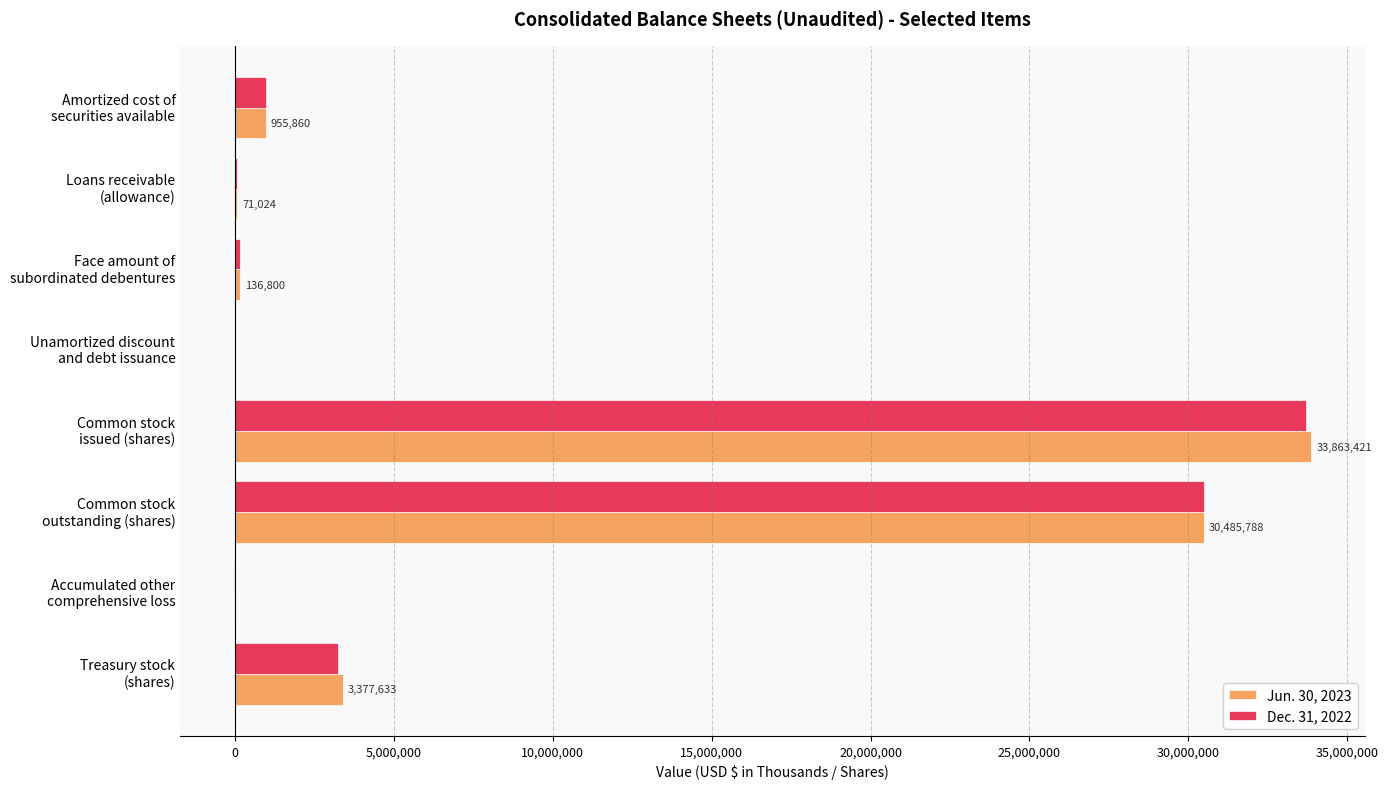

Which series has the widest spread of values?

Jun. 30, 2023